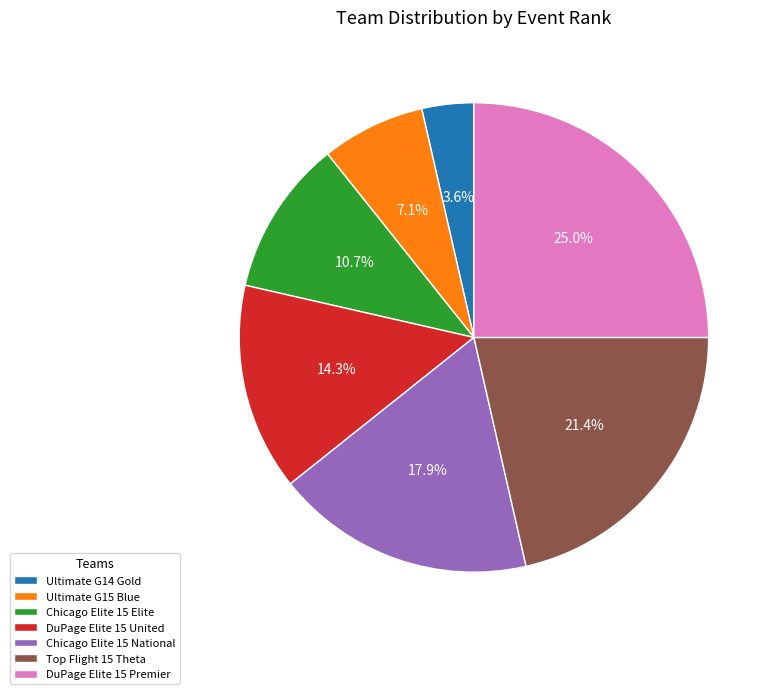

How many slices are in this pie chart?

7